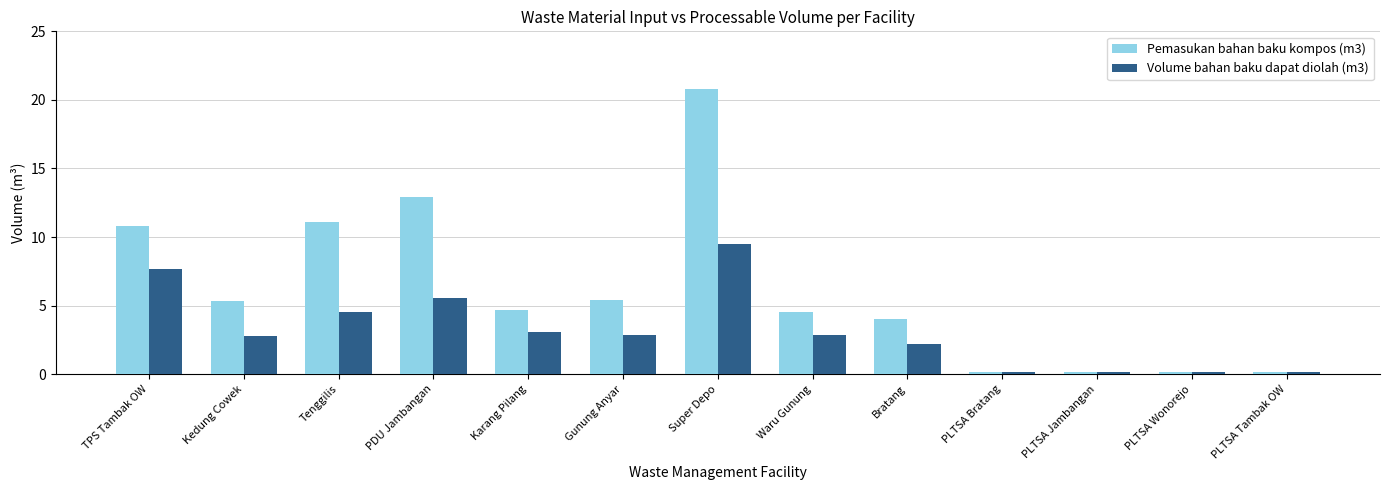

Which series has the largest total across all categories?

Pemasukan bahan baku kompos (m3)